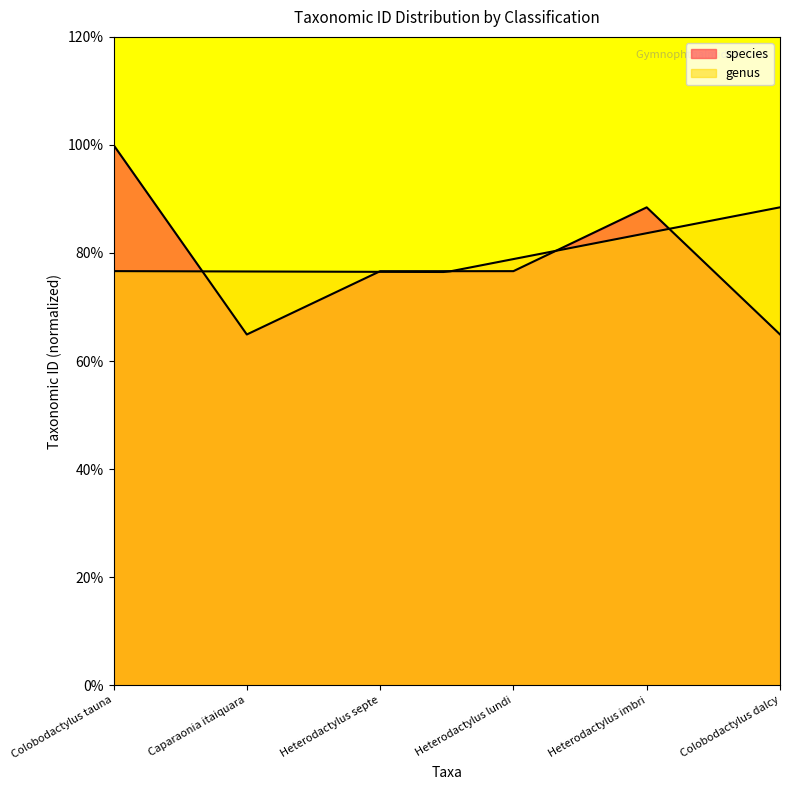

Where is the data nearest to the value 82?

Heterodactylus lundi